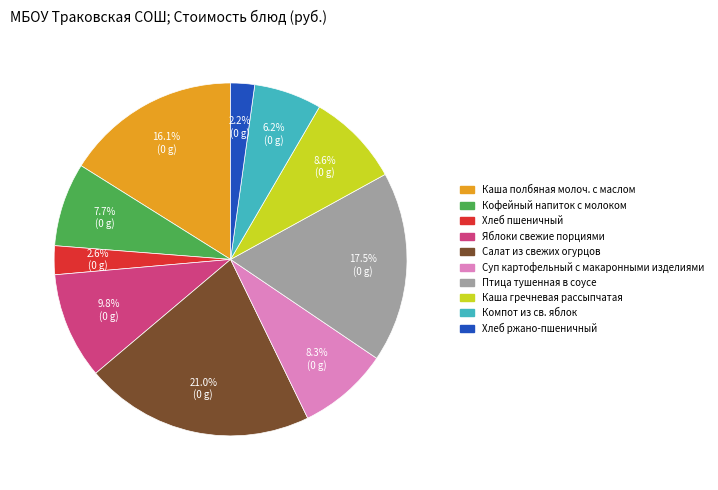

Is it true that Компот из св. яблок is 1% of the pie?

False